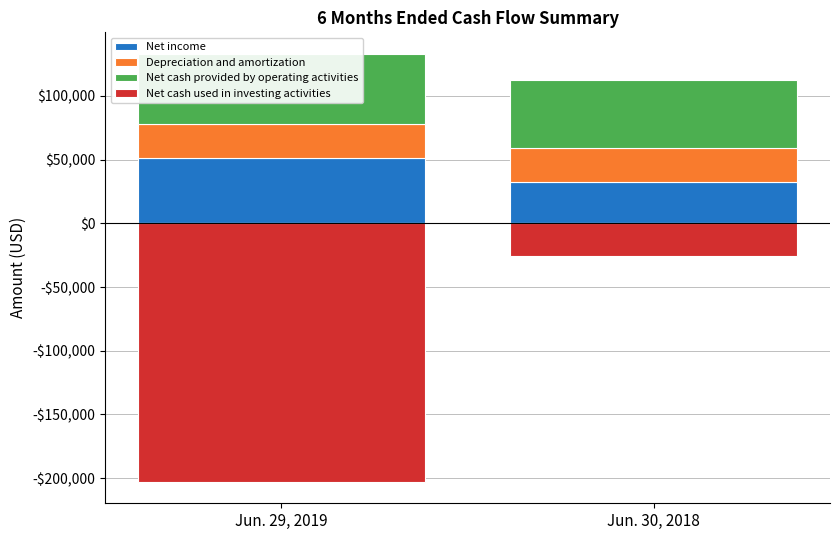

Reading right to left, what are all the values shown in this chart?

Net income: 32845	51550
Depreciation and amortization: 26011	26089
Net cash provided by operating activities: 53741	55530
Net cash used in investing activities: -25370	-202989